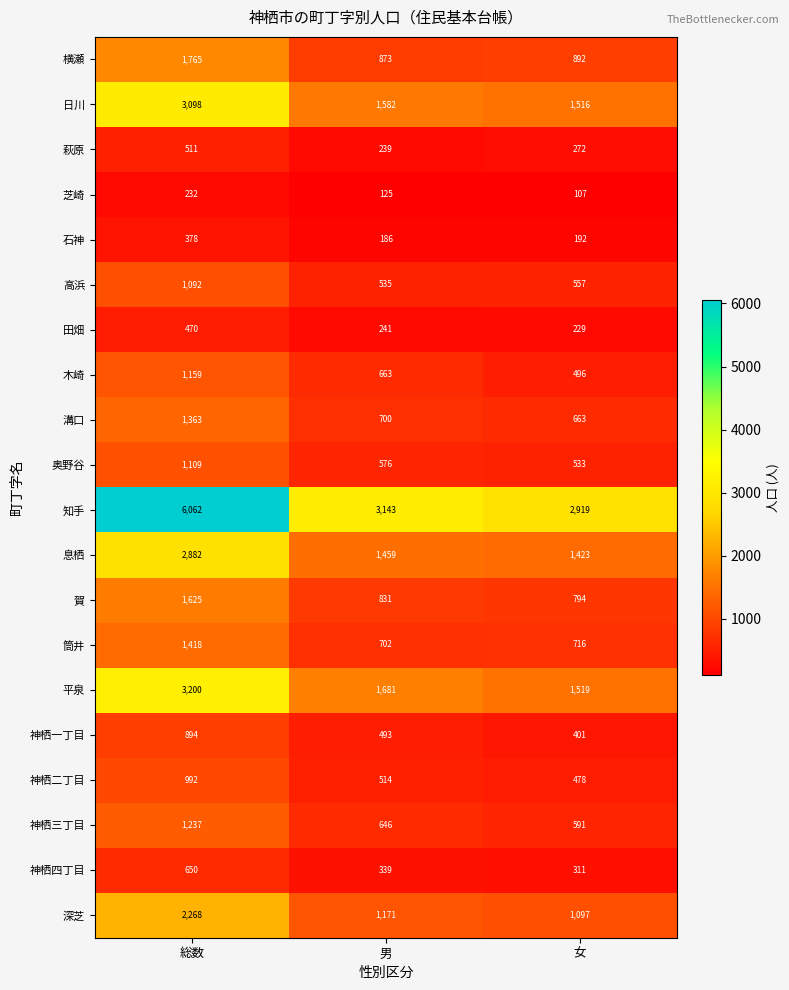

At 女, list the series in order from largest to smallest.

知手, 平泉, 日川, 息栖, 深芝, 横瀬, 賀, 筒井, 溝口, 神栖三丁目, 高浜, 奥野谷, 木崎, 神栖二丁目, 神栖一丁目, 神栖四丁目, 萩原, 田畑, 石神, 芝崎